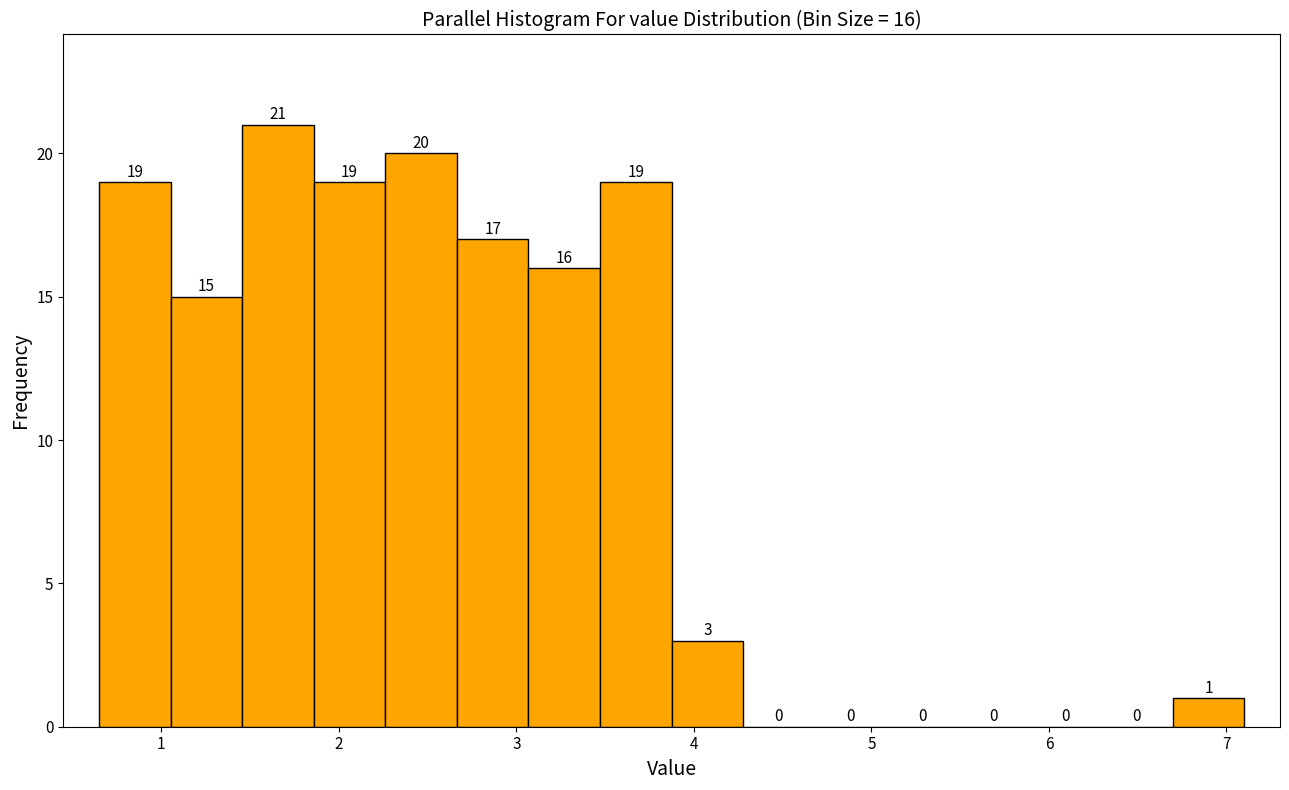

Which range on the x-axis has the tallest bar?

1.5 to 1.9